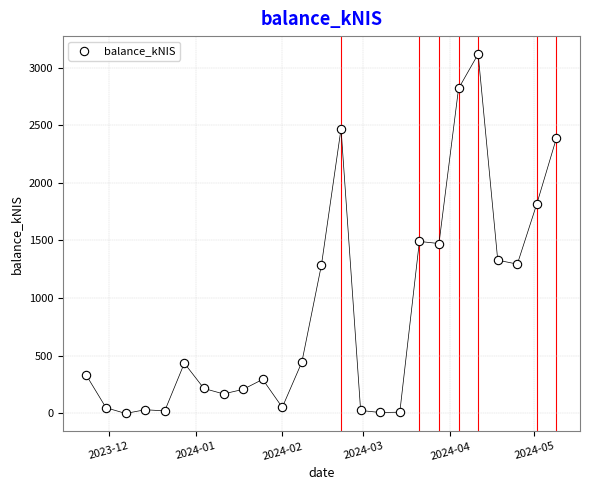

What is the range of X values (max minus min)?

168.0